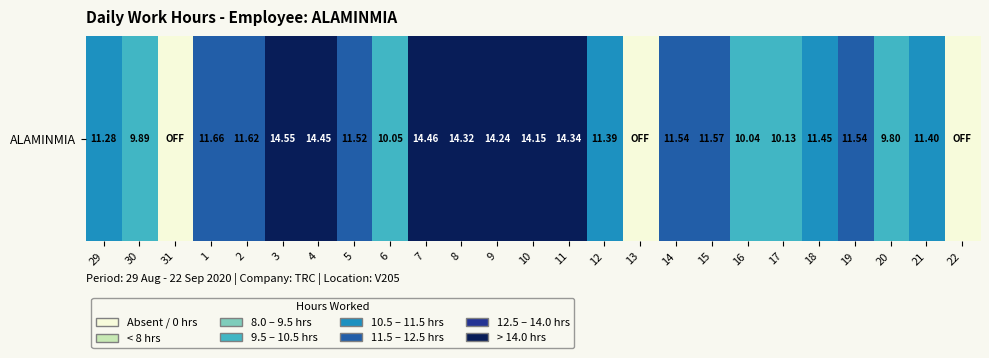

What is the difference between the maximum and minimum values?

14.6